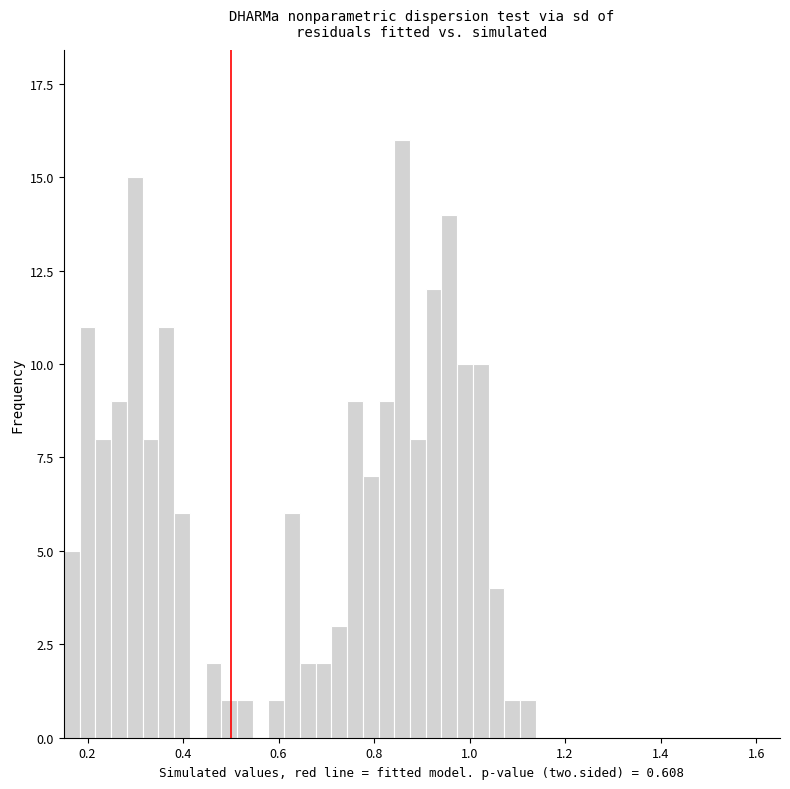

Read against the x-axis, roughly where is the centre of the tallest bar?

0.86